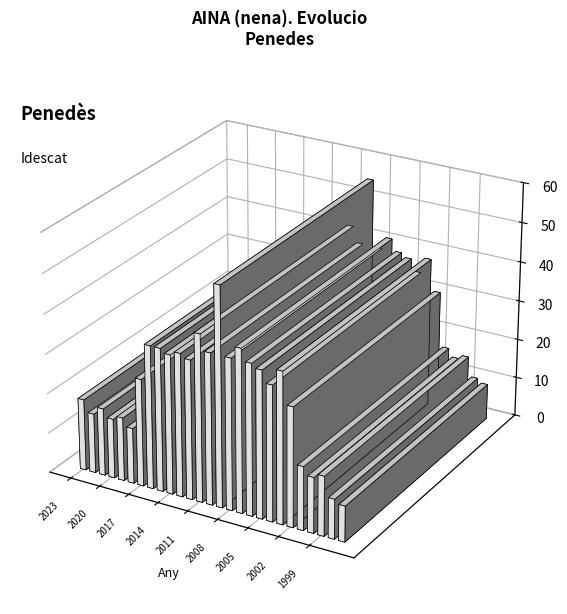

List the labels in order of value, smallest first.

1997, 1998, 2018, 2000, 2022, 2020, 1999, 2019, 2001, 2021, 2023, 2017, 2002, 2004, 2014, 2012, 2016, 2015, 2013, 2005, 2010, 2008, 2006, 2003, 2007, 2011, 2009